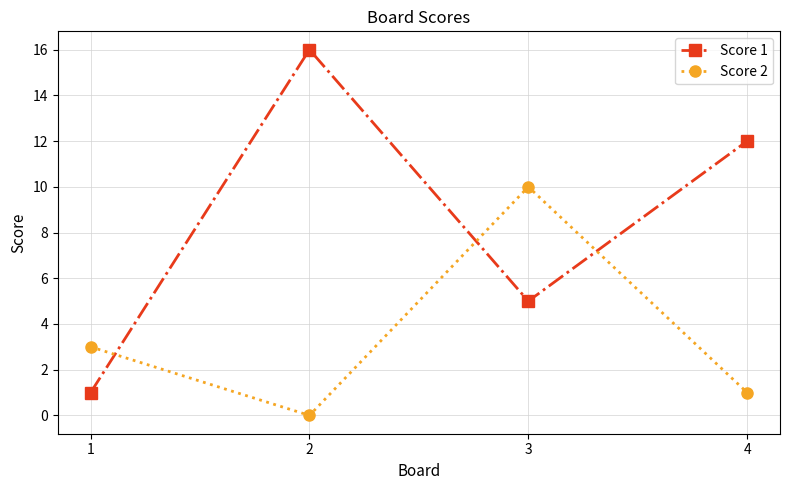

How many values in the Score 1 series are below 12?

2